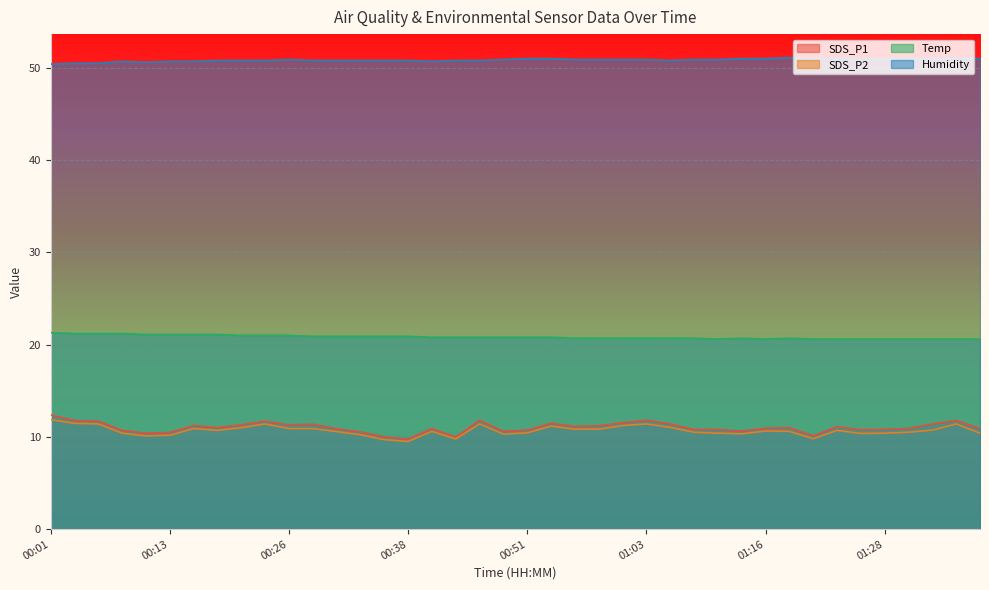

Reading right to left, list all the values displayed in this chart.

SDS_P1: 10.9	11.8	11.4	10.9	10.8	10.8	11.1	10.1	11.0	10.9	10.6	10.8	10.8	11.4	11.8	11.5	11.2	11.1	11.5	10.7	10.6	11.8	10.0	10.9	9.8	10.0	10.5	10.9	11.4	11.3	11.7	11.3	11.0	11.2	10.5	10.4	10.7	11.7	11.8	12.4
SDS_P2: 10.4	11.4	10.7	10.5	10.4	10.4	10.7	9.8	10.6	10.6	10.3	10.4	10.5	11.0	11.4	11.2	10.8	10.8	11.2	10.4	10.3	11.4	9.8	10.6	9.5	9.7	10.2	10.6	10.9	10.9	11.4	11.0	10.7	10.9	10.2	10.1	10.4	11.4	11.5	11.9
Temp: 20.6	20.6	20.6	20.6	20.6	20.6	20.6	20.6	20.7	20.6	20.7	20.6	20.7	20.7	20.7	20.7	20.7	20.7	20.8	20.8	20.8	20.8	20.8	20.8	20.9	20.9	20.9	20.9	20.9	21.0	21.0	21.0	21.1	21.1	21.1	21.1	21.2	21.2	21.2	21.3
Humidity: 51.0	51.0	51.0	51.0	51.0	50.9	51.0	51.0	51.1	51.0	51.0	50.9	50.9	50.8	50.9	50.9	50.9	50.9	51.0	51.0	50.9	50.8	50.8	50.7	50.8	50.8	50.8	50.8	50.8	50.9	50.8	50.8	50.8	50.7	50.7	50.6	50.7	50.5	50.5	50.4